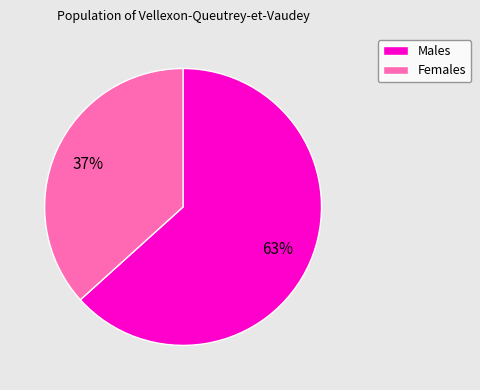

To the nearest percent, what is the average slice percentage?

50%